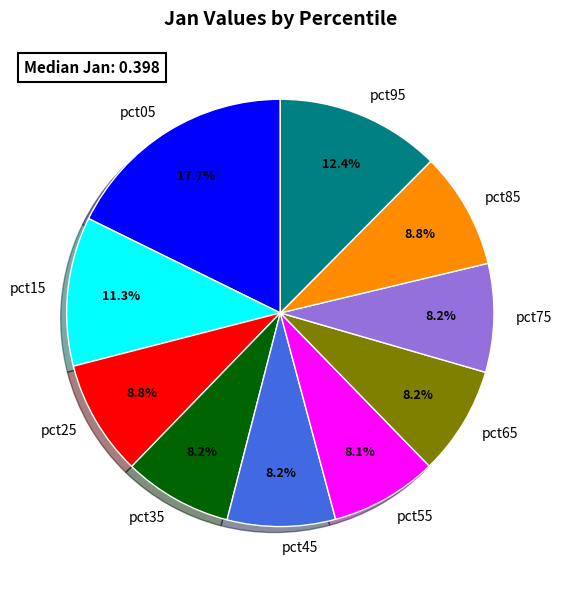

To the nearest percent, what portion does pct75 represent?

8%